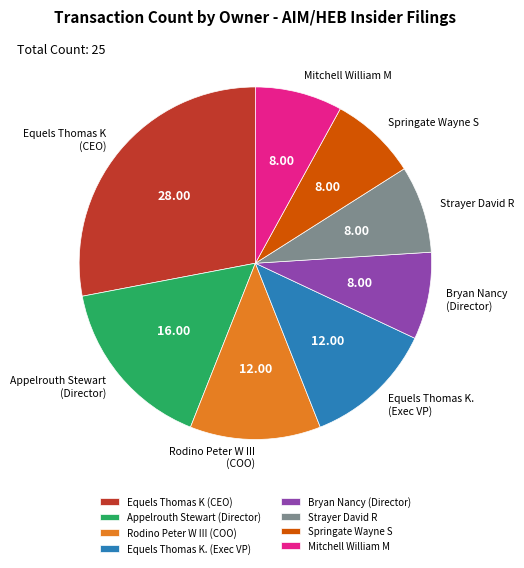

What is the ratio of the value at Appelrouth Stewart (Director) to the value at Springate Wayne S?

2.0